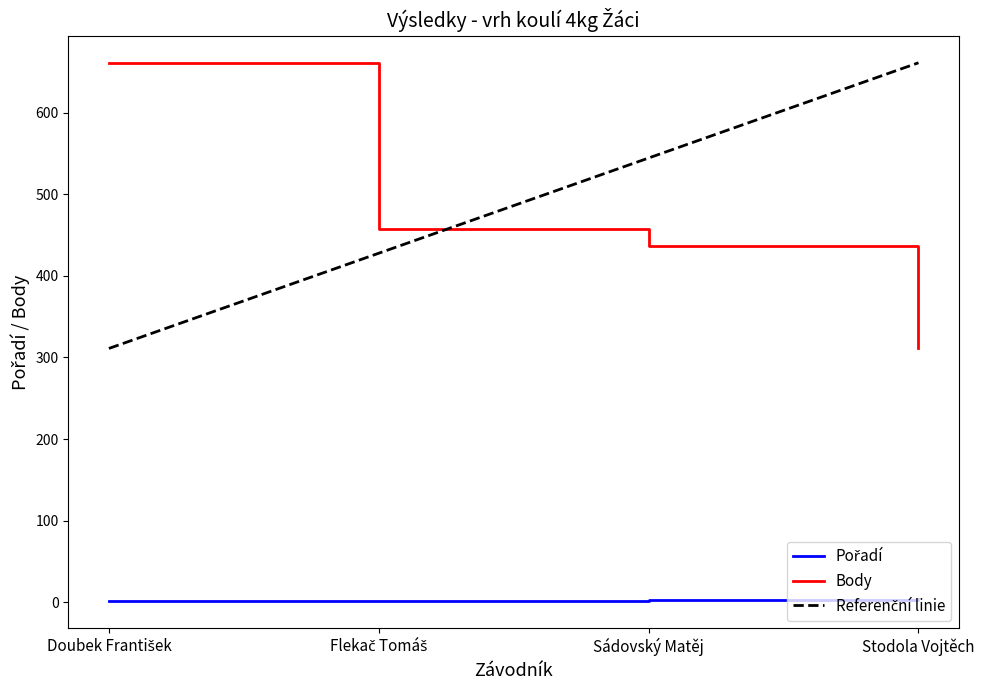

The Body series shows 436 at Sádovský Matěj. True or false?

True